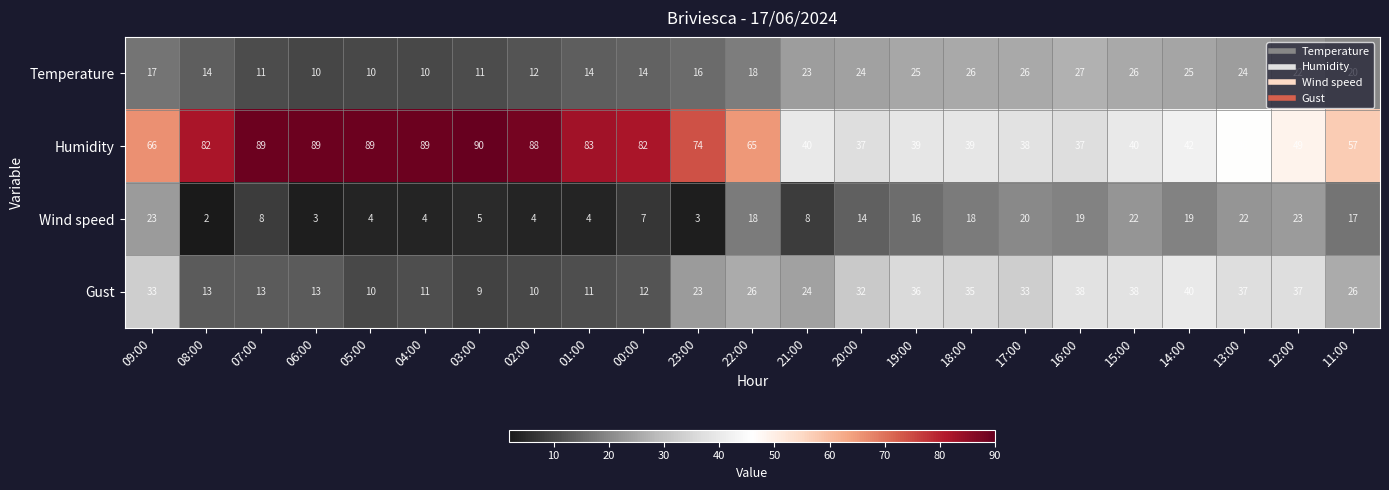

What is the difference between the highest and lowest values at 04:00?

85